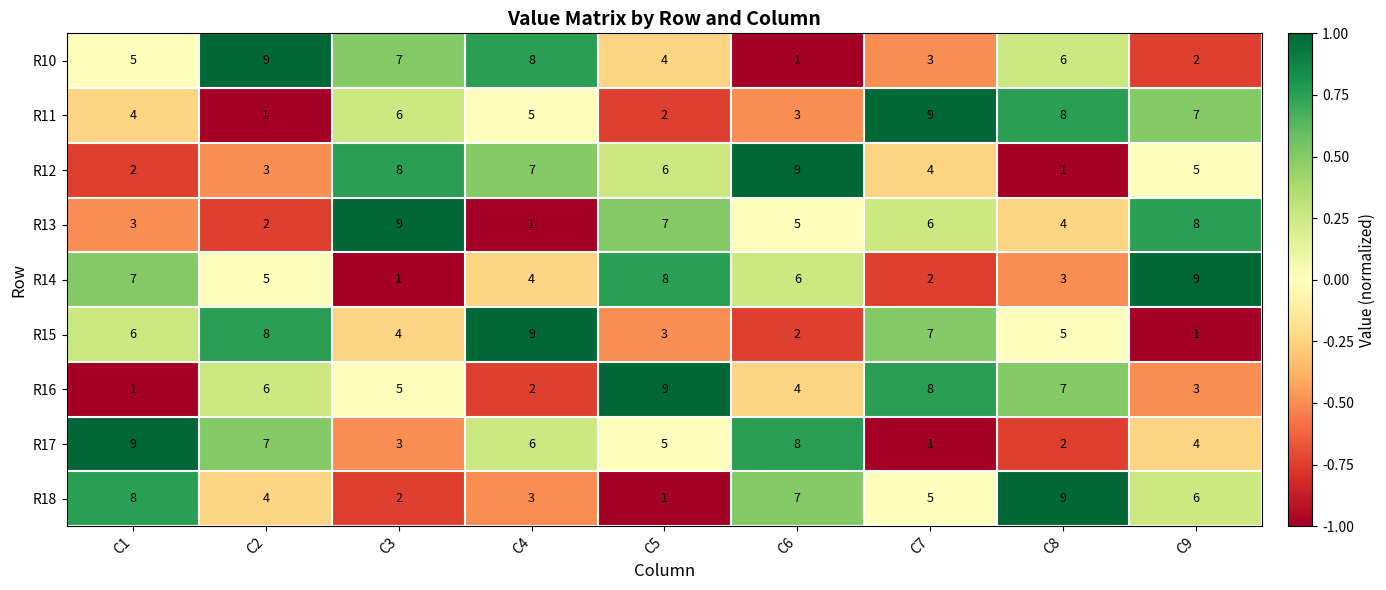

Rank the categories by R14 value from highest to lowest.

C9, C5, C1, C6, C2, C4, C8, C7, C3